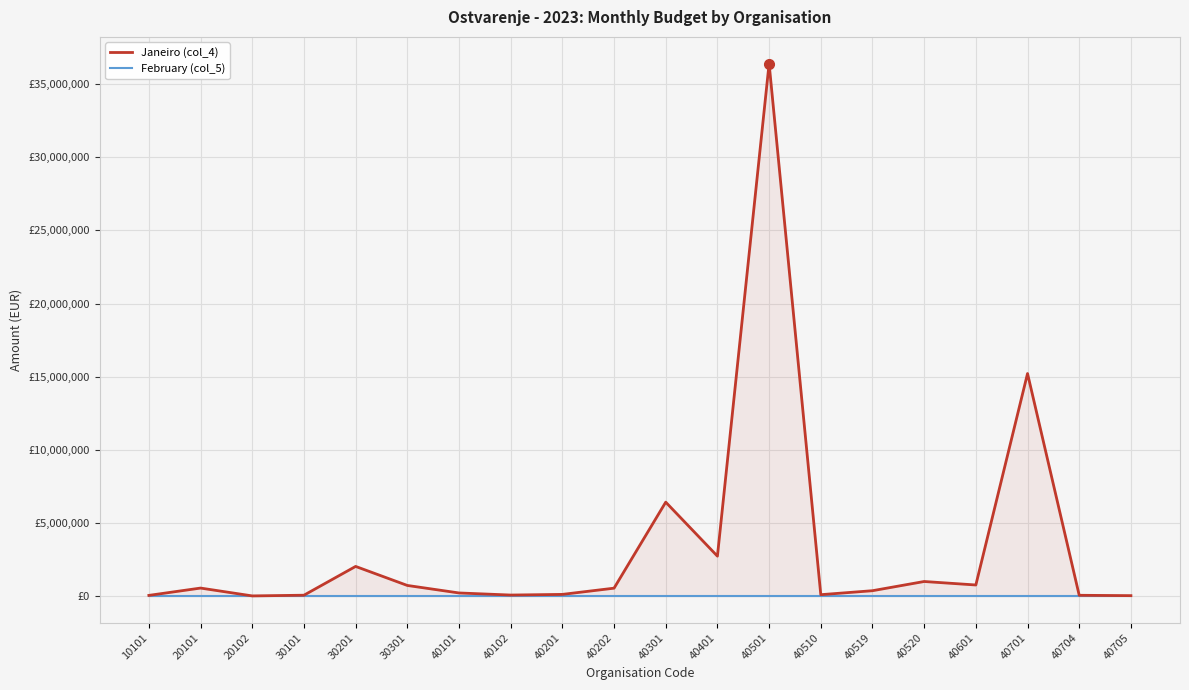

Rank the series by their maximum value, from highest to lowest.

Janeiro (col_4), February (col_5)